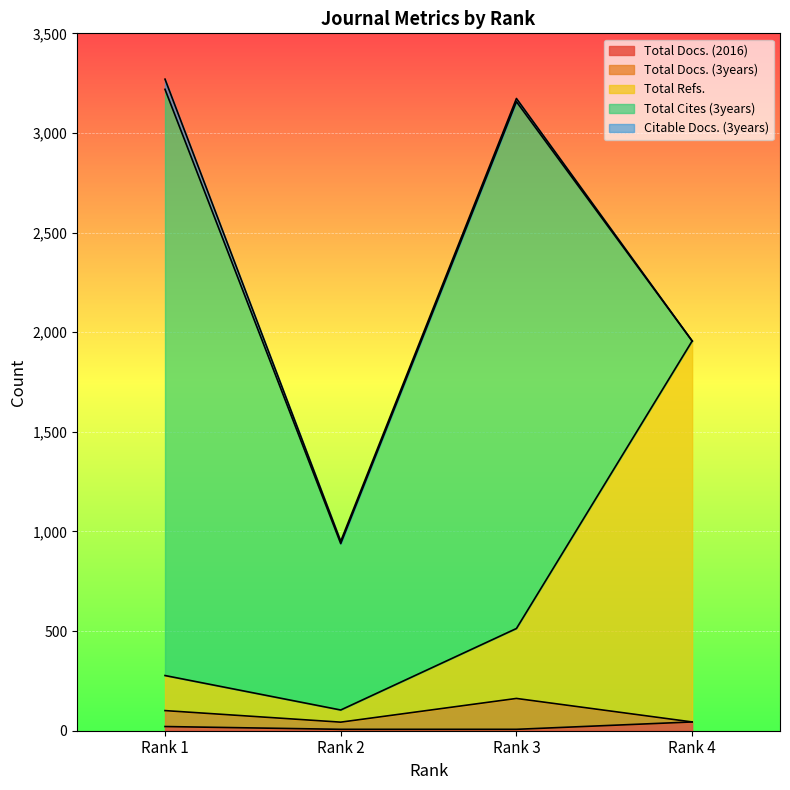

What are all the series names shown in the legend?

Total Docs. (2016), Total Docs. (3years), Total Refs., Total Cites (3years), Citable Docs. (3years)